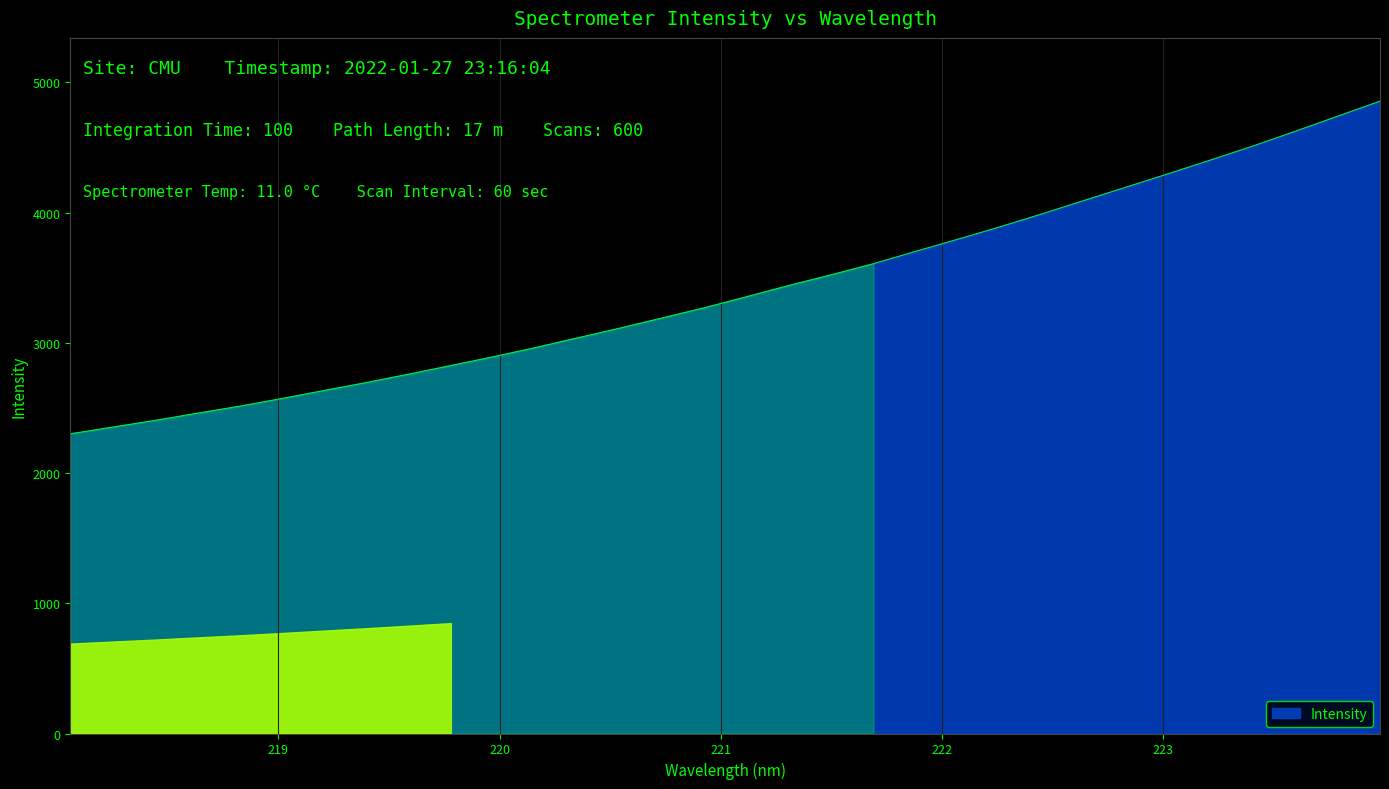

What is the difference between the maximum and minimum values?

2554.5